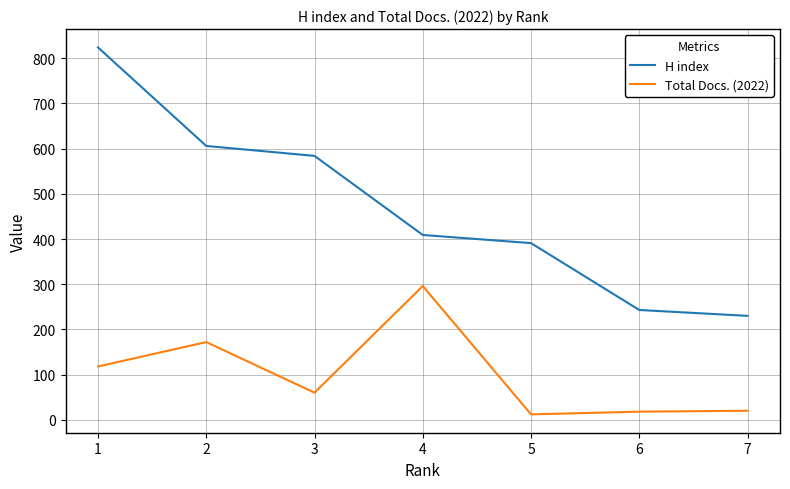

What is the difference between the second highest and minimum values in the Total Docs. (2022) series?

160